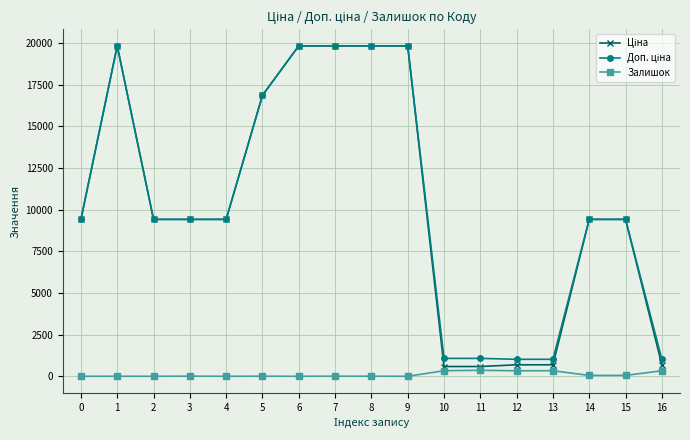

What is the total value across all series at 2?

18833.7